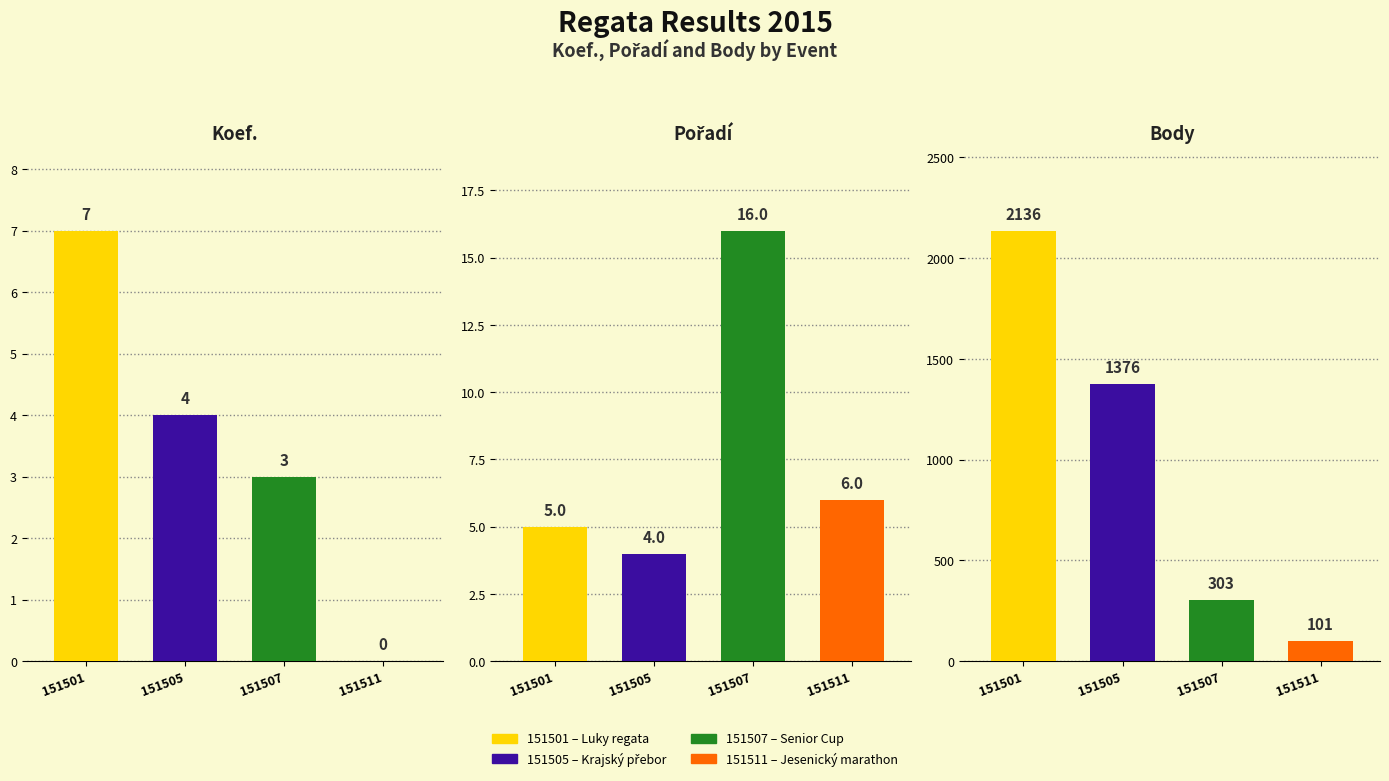

Reading left to right, list all the values displayed in this chart.

Koef.: 151501=7	151505=4	151507=3	151511=0
Pořadí: 151501=5	151505=4	151507=16	151511=6
Body: 151501=2136	151505=1376	151507=303	151511=101